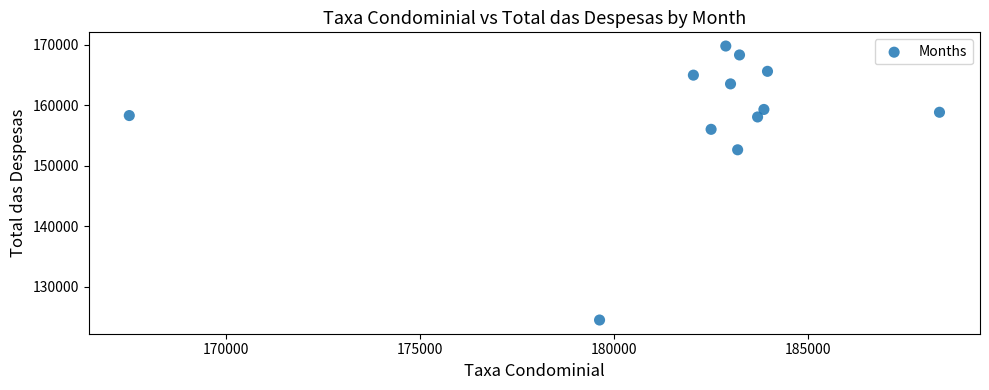

What is the range of X values (max minus min)?

20883.3